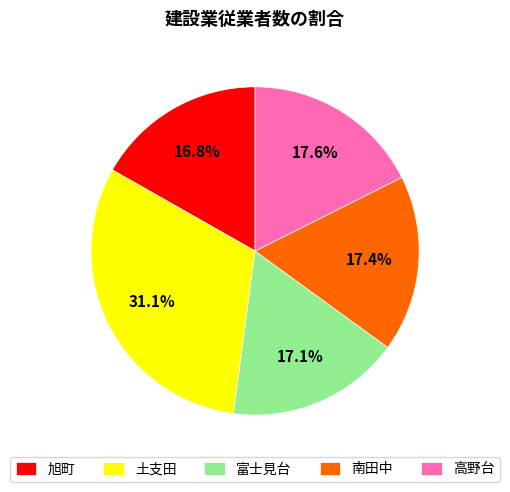

To the nearest percent, what is the difference between the largest and smallest slice percentages?

14%